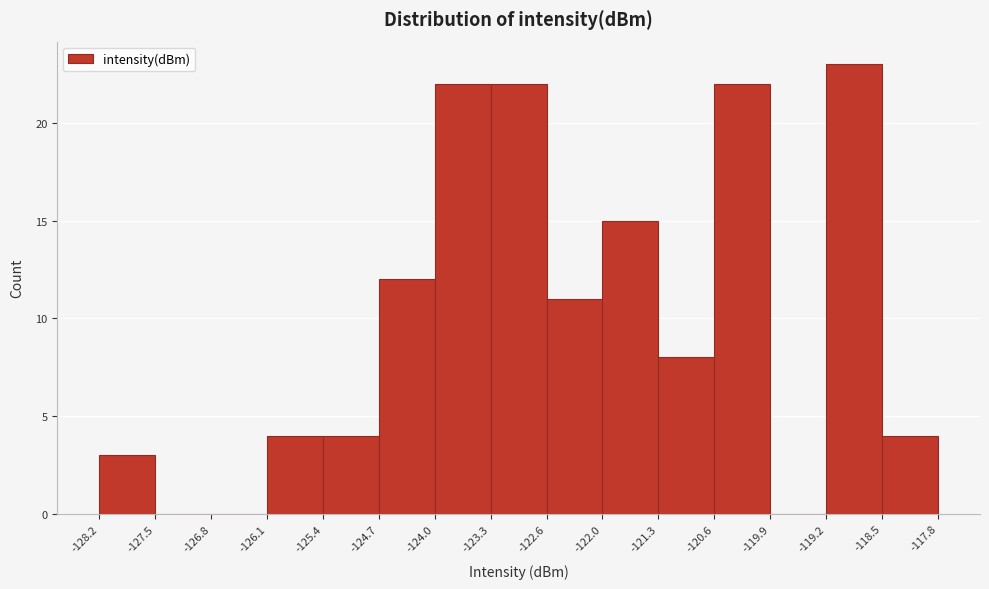

Reading left to right, list every bar in this chart as the range it spans on the x-axis followed by its height. The values are not printed on the chart, so give them approximately, as read against the axis.

-128.2 to -127.5: 3
-127.5 to -126.8: 0
-126.8 to -126.1: 0
-126.1 to -125.4: 4
-125.4 to -124.7: 4
-124.7 to -124.0: 12
-124.0 to -123.3: 22
-123.3 to -122.6: 22
-122.6 to -122.0: 11
-122.0 to -121.3: 15
-121.3 to -120.6: 8
-120.6 to -119.9: 22
-119.9 to -119.2: 0
-119.2 to -118.5: 23
-118.5 to -117.8: 4